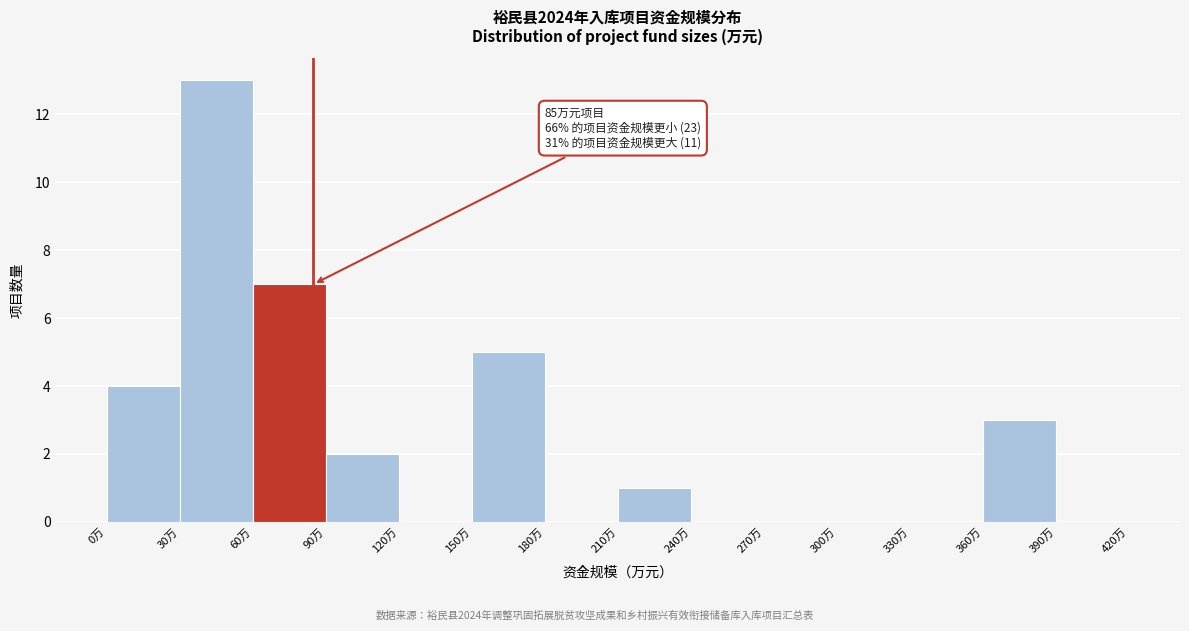

Which range on the x-axis has the tallest bar?

30 to 60